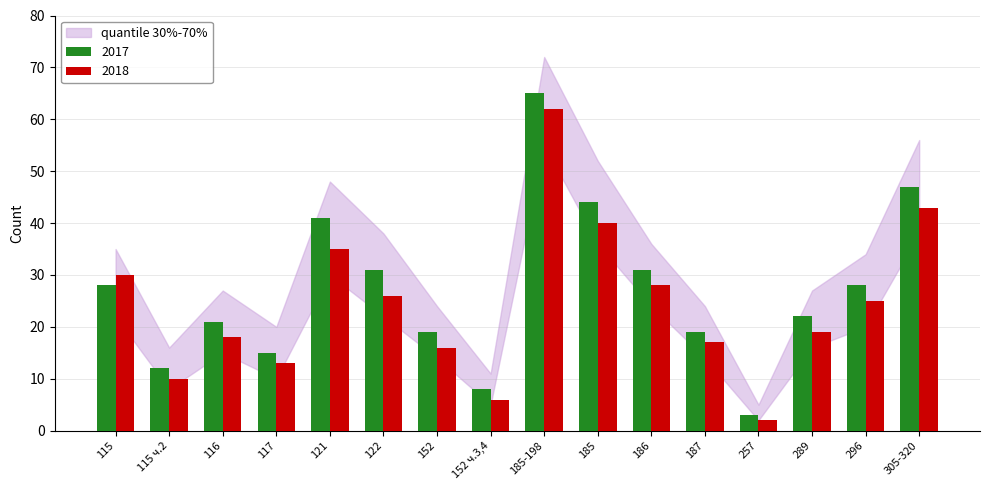

Reading right to left, what are all the values shown in this chart?

2017: 47	28	22	3	19	31	44	65	8	19	31	41	15	21	12	28
2018: 43	25	19	2	17	28	40	62	6	16	26	35	13	18	10	30